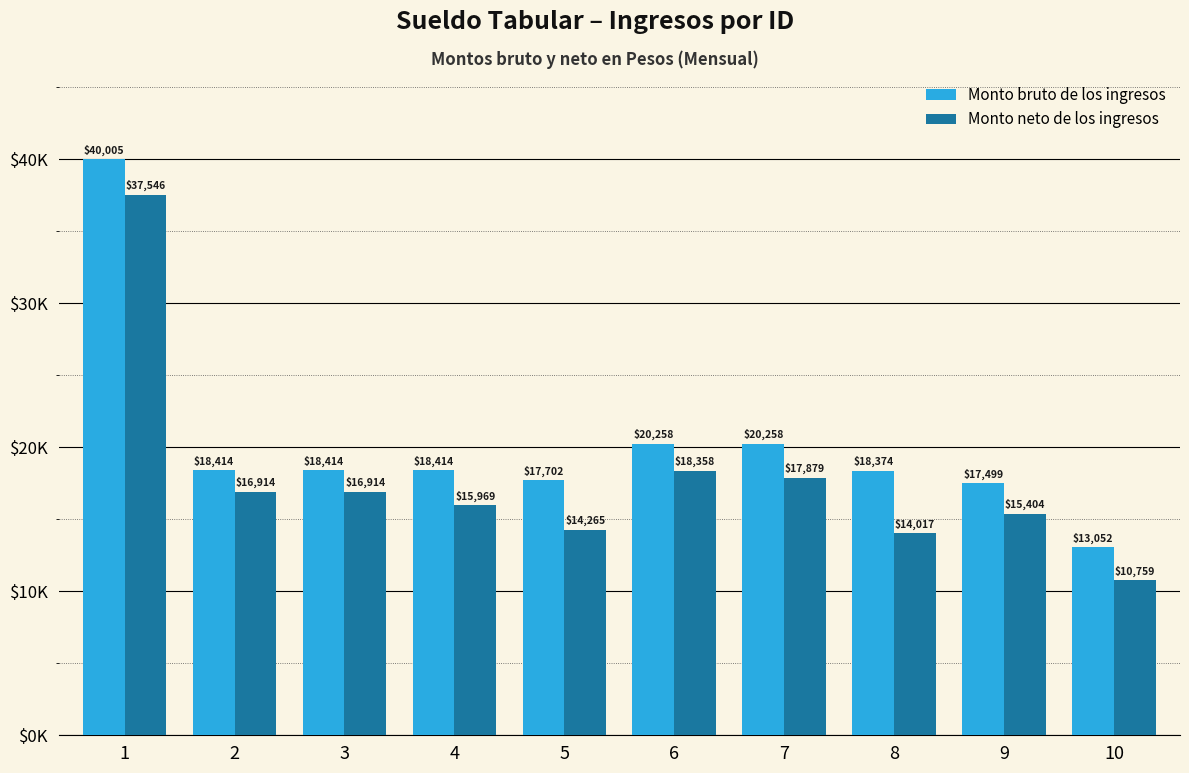

Between 7 and 1, which is larger?

1